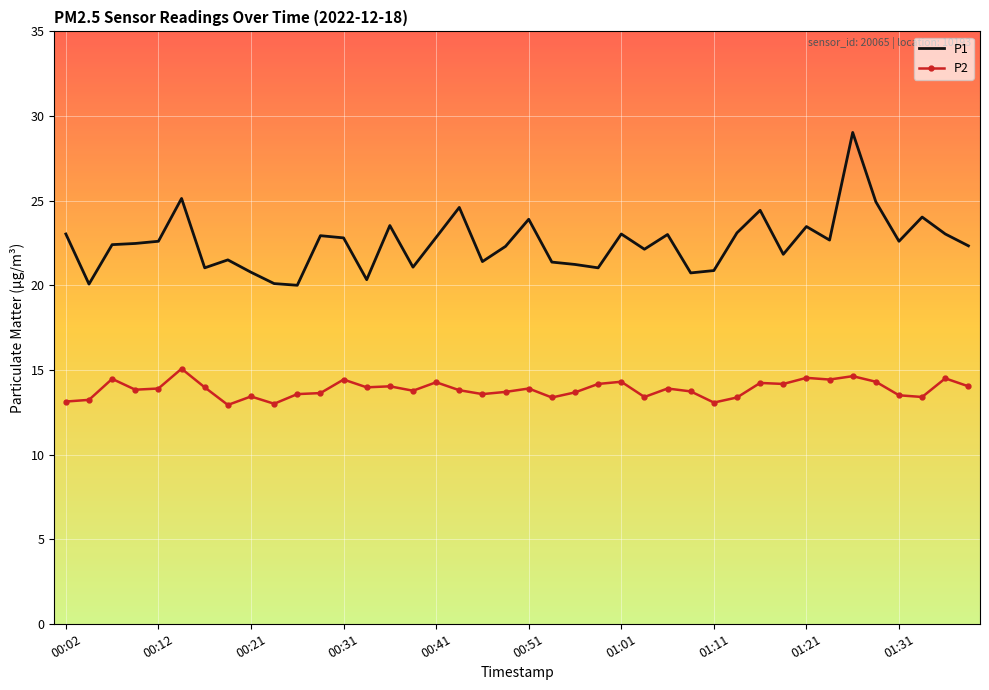

True or false: P2 and P1 intersect in this chart.

False